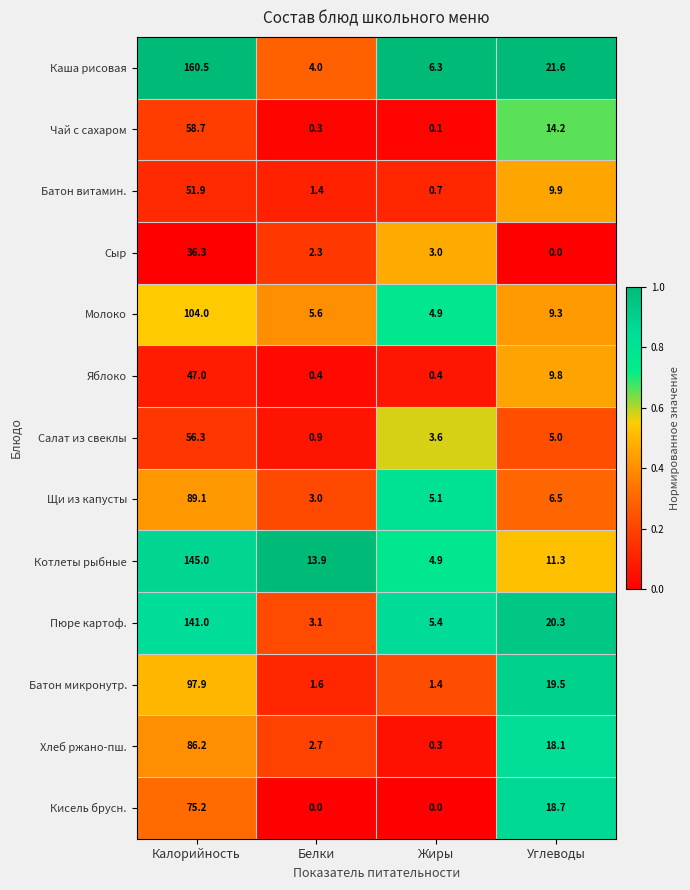

What is the maximum value for Каша рисовая?

160.5